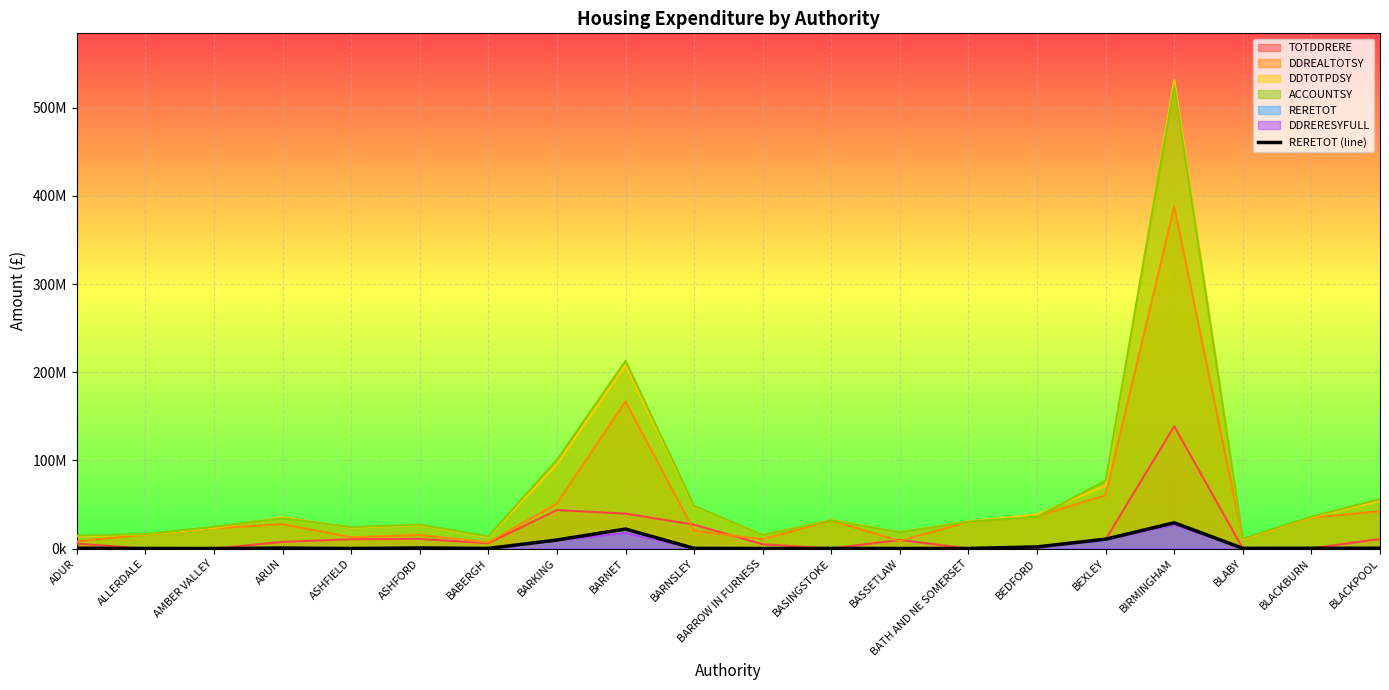

Reading left to right, transcribe all the data shown in this chart.

ADUR=393095	ALLERDALE=76926	AMBER VALLEY=12382	ARUN=526111	ASHFIELD=34540	ASHFORD=650301	BABERGH=120828	BARKING=9713735	BARNET=22135456	BARNSLEY=240597	BARROW IN FURNESS=0	BASINGSTOKE=189380	BASSETLAW=22515	BATH AND NE SOMERSET=92673	BEDFORD=1865688	BEXLEY=10631375	BIRMINGHAM=29243058	BLABY=230496	BLACKBURN=327387	BLACKPOOL=348584